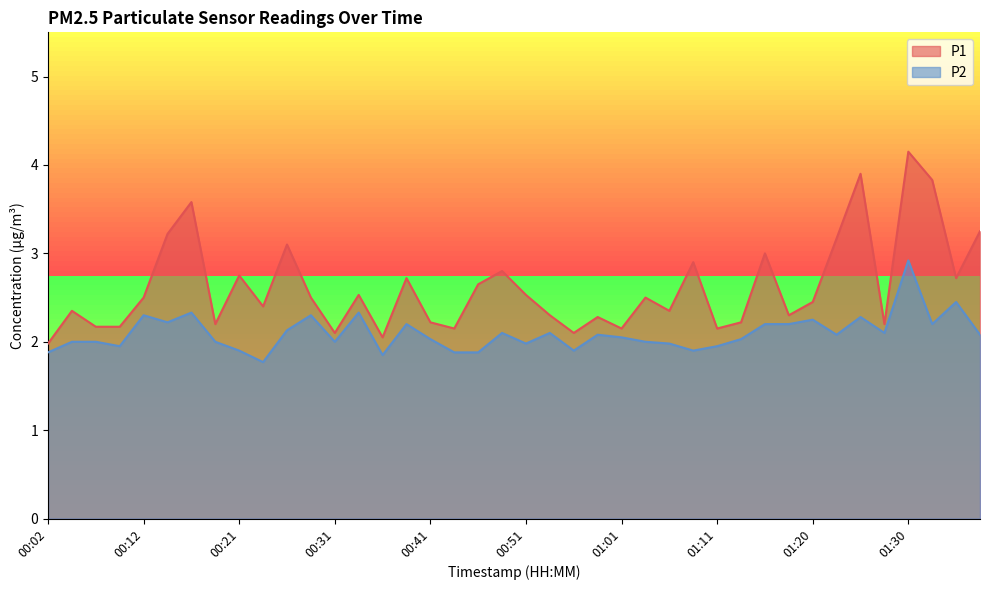

The P1 series shows 0.9 at 00:26. True or false?

False